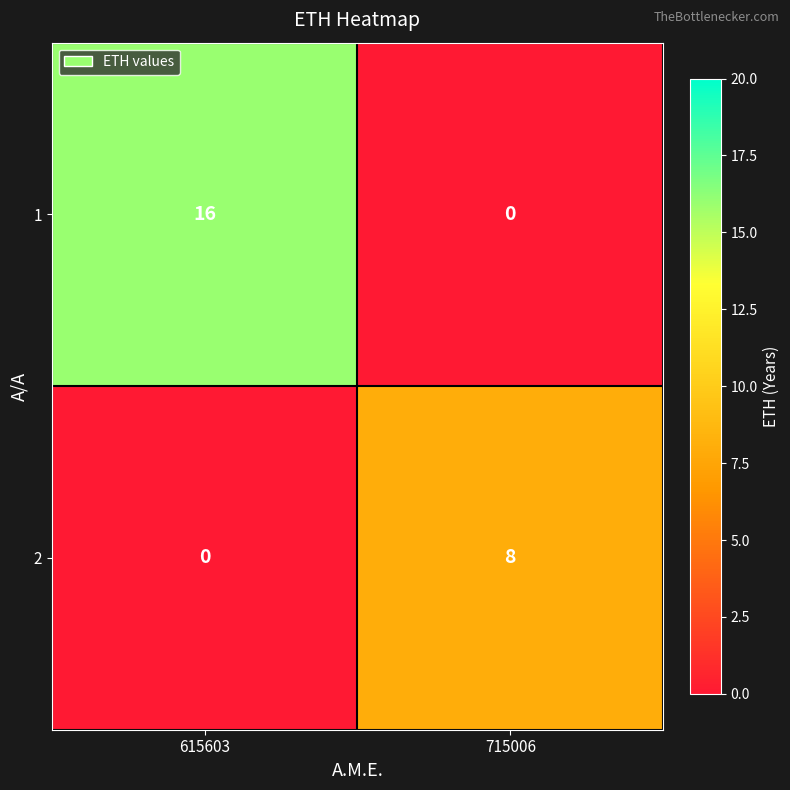

What is the sum of all 1 values?

16